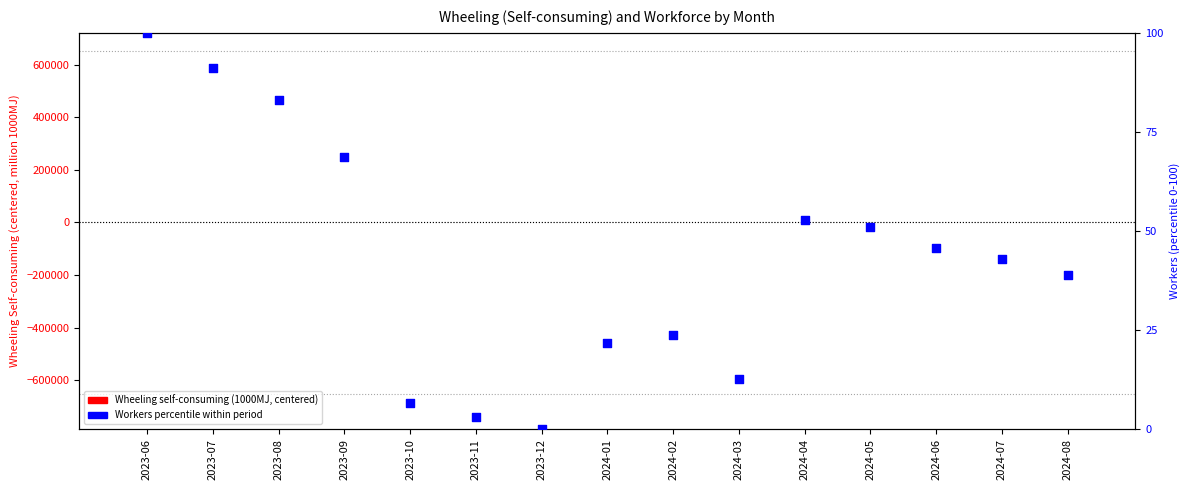

What is the total value across all series at 2023-12?

0.9